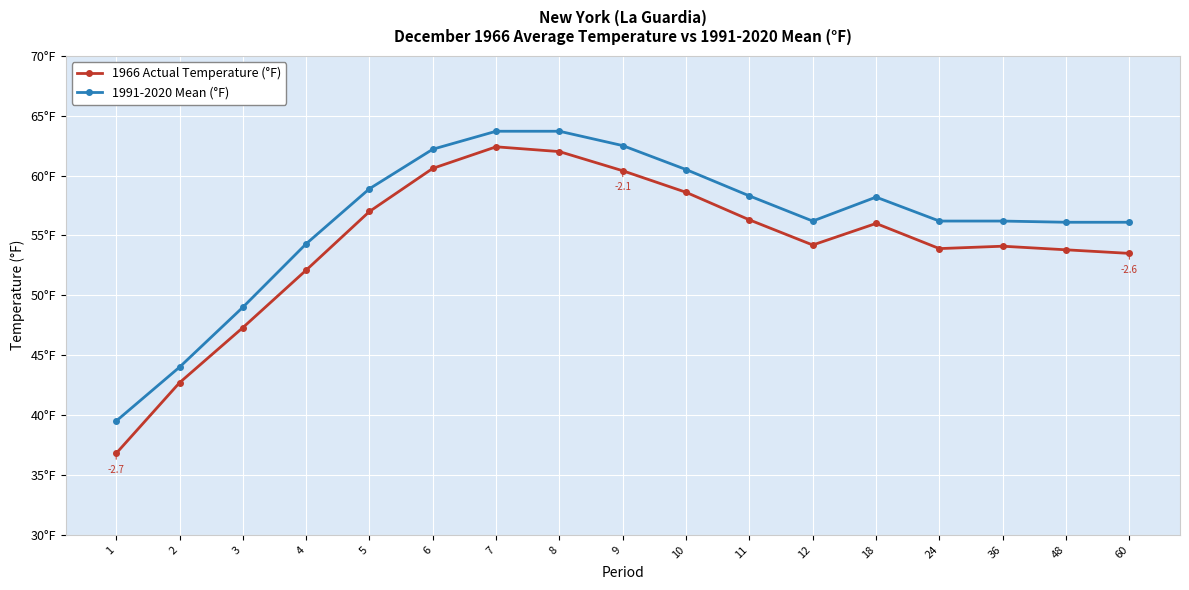

The value of 1991-2020 Mean (°F) at 5 is 58.9. True or false?

True